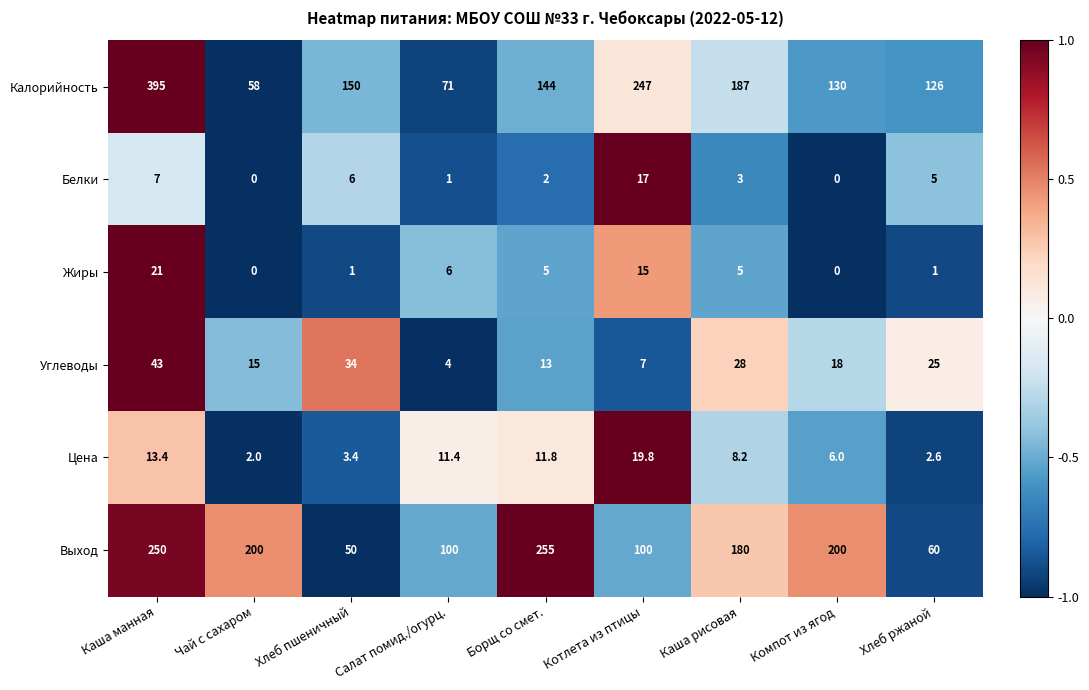

The Калорийность series shows 187.0 at Каша рисовая. True or false?

True